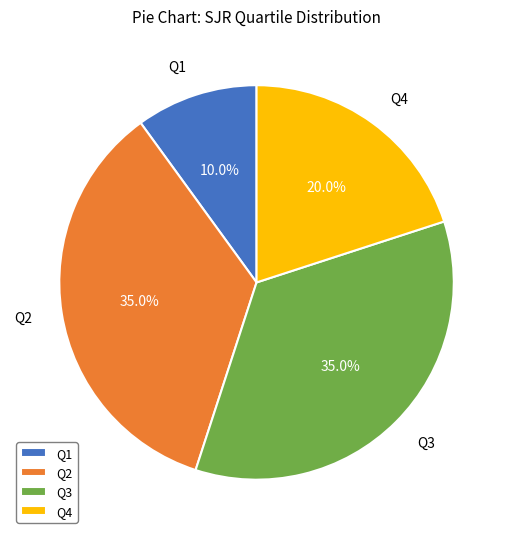

The Q3 slice represents 29% of the pie. True or false?

False